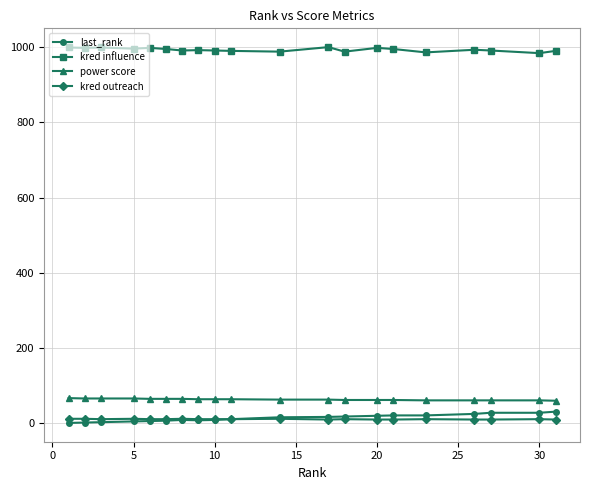

Which series has the largest total across all categories?

kred influence